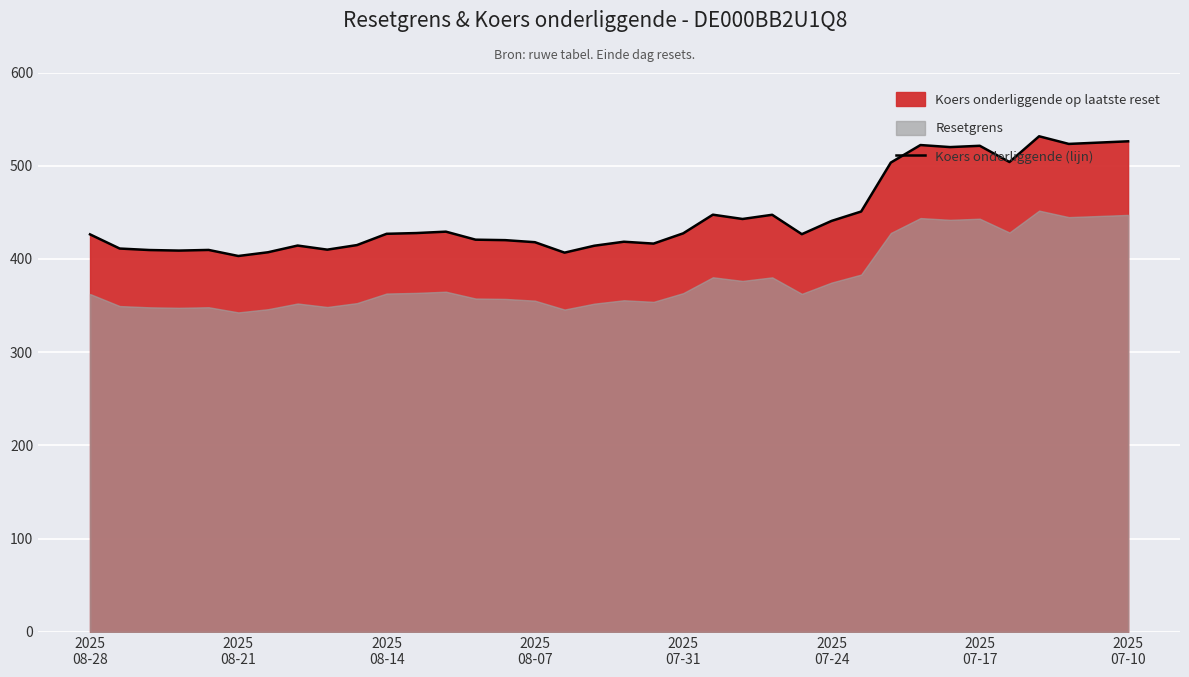

True or false: the data shows 656.6 at 12.

False